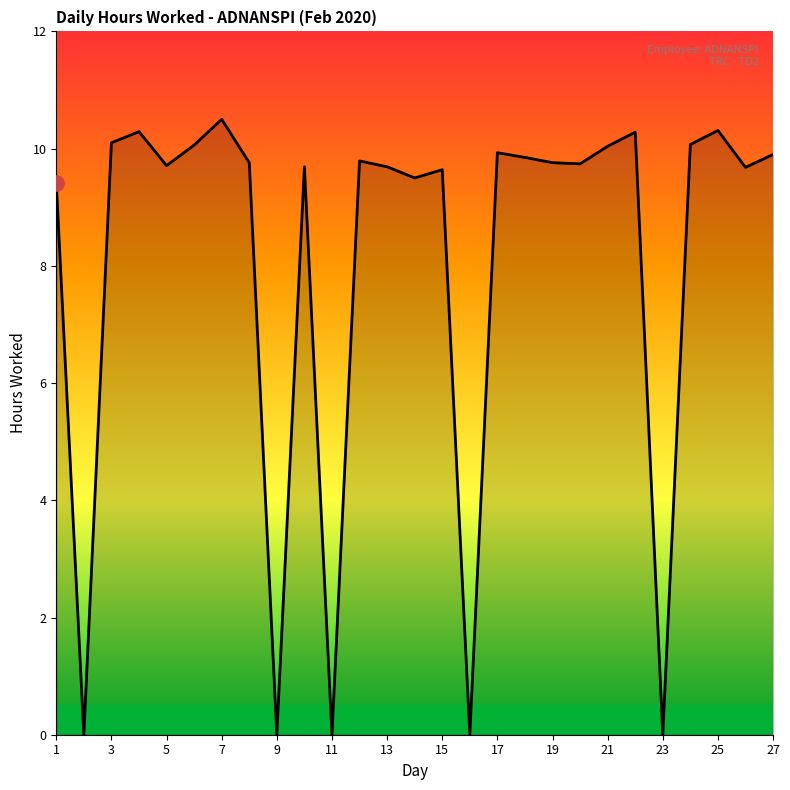

What is the greatest value displayed?

10.5